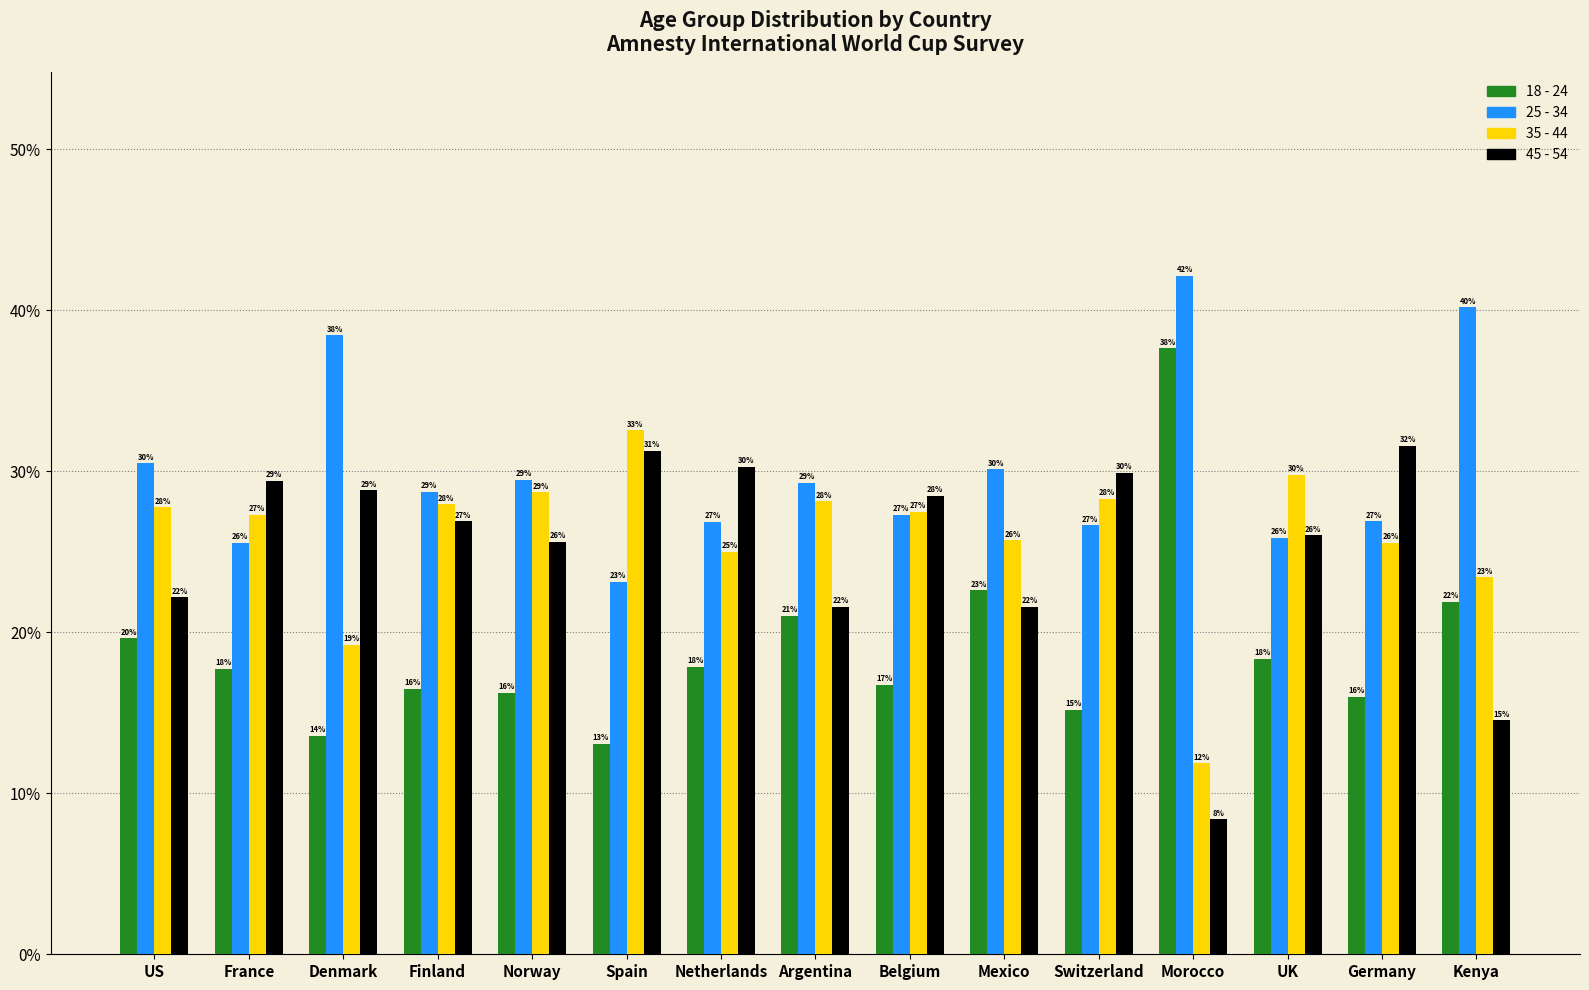

Where is 18 - 24 nearest to the value 25?

Mexico